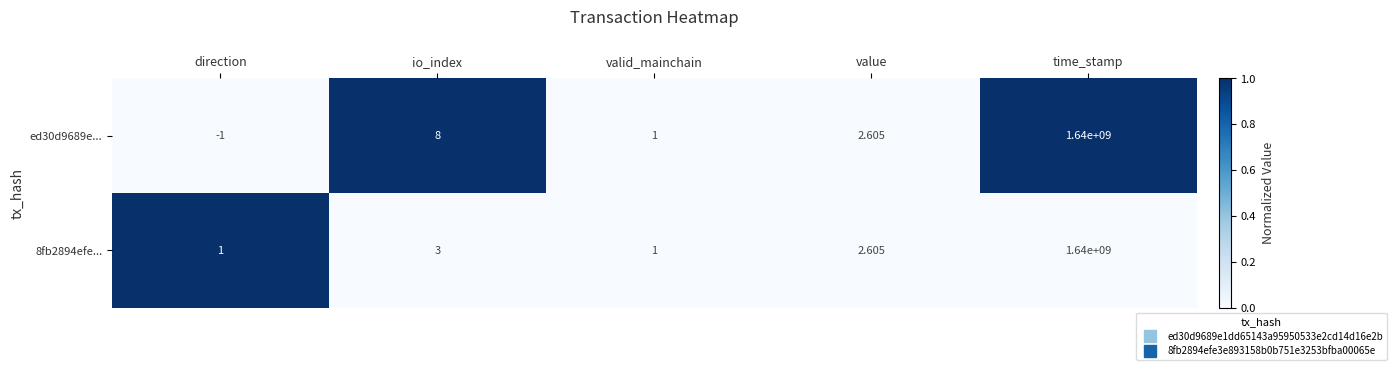

Where does the 8fb2894efe... series first go above 2?

io_index